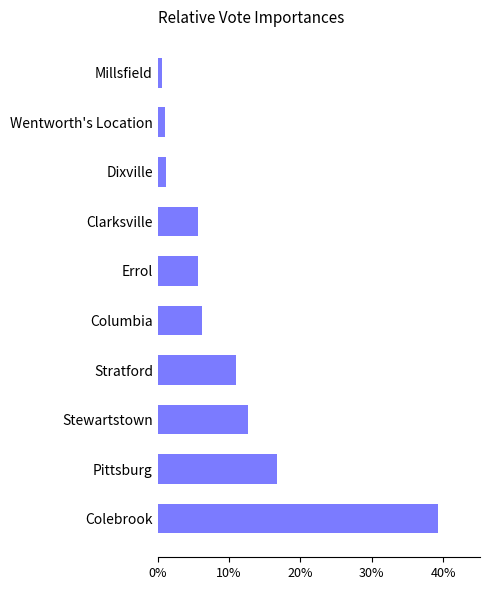

What is the sum of all values?

100.0